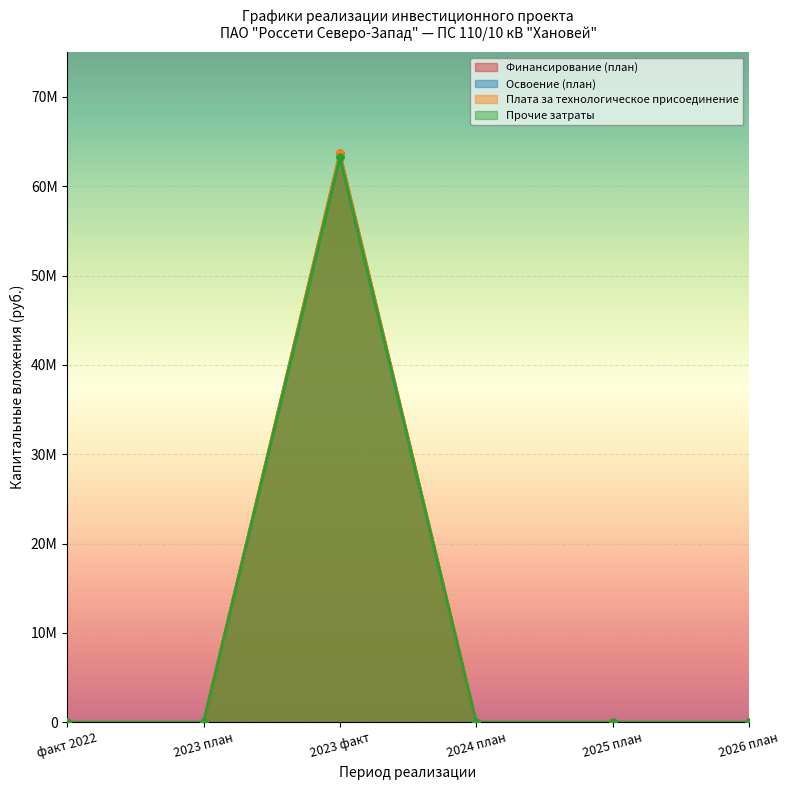

What is the average value of the Прочие затраты series?

10546649